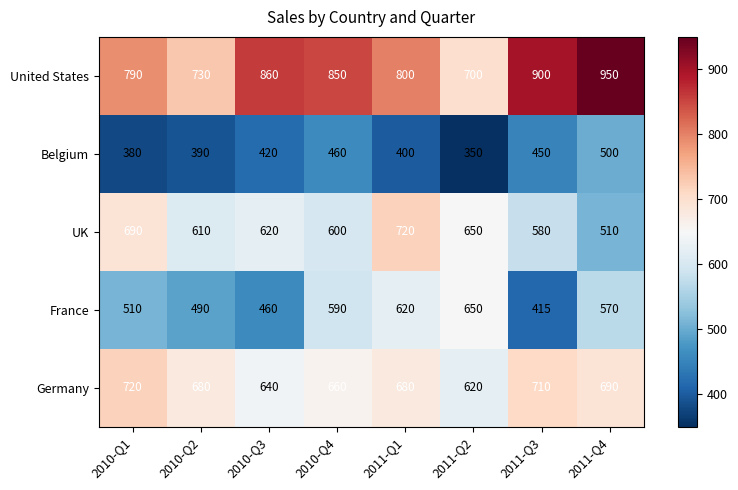

Between 2010-Q4 and 2011-Q3, which series saw the biggest shift?

France